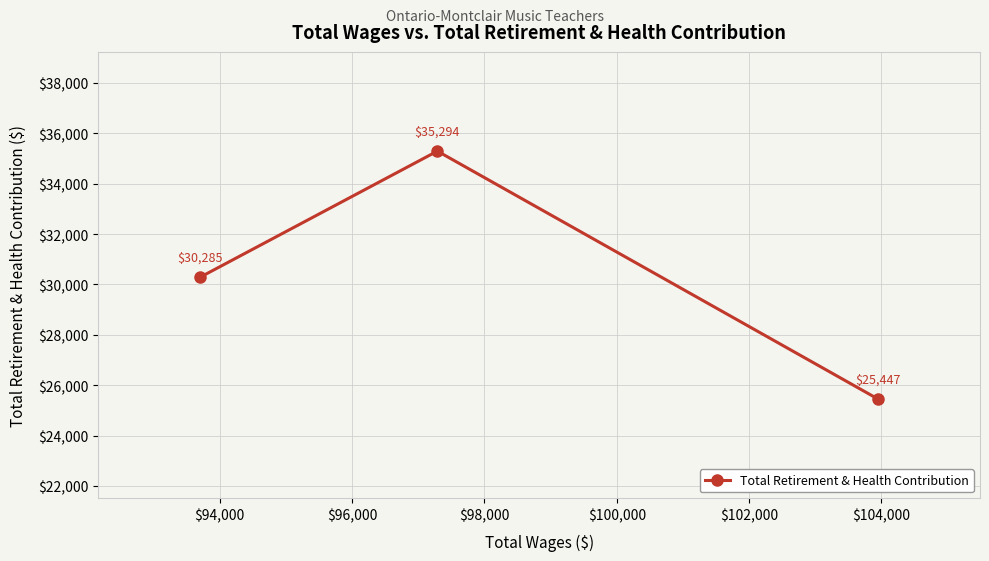

What is the value of the 2nd point from the left?

35294